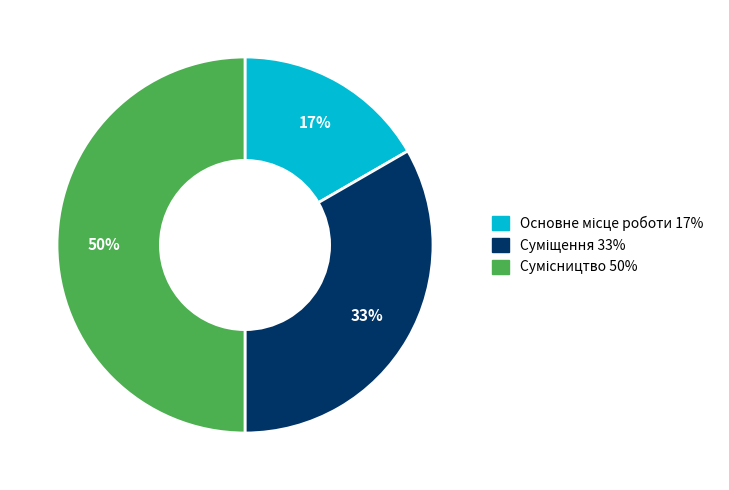

To the nearest percent, what is the average slice percentage?

33%